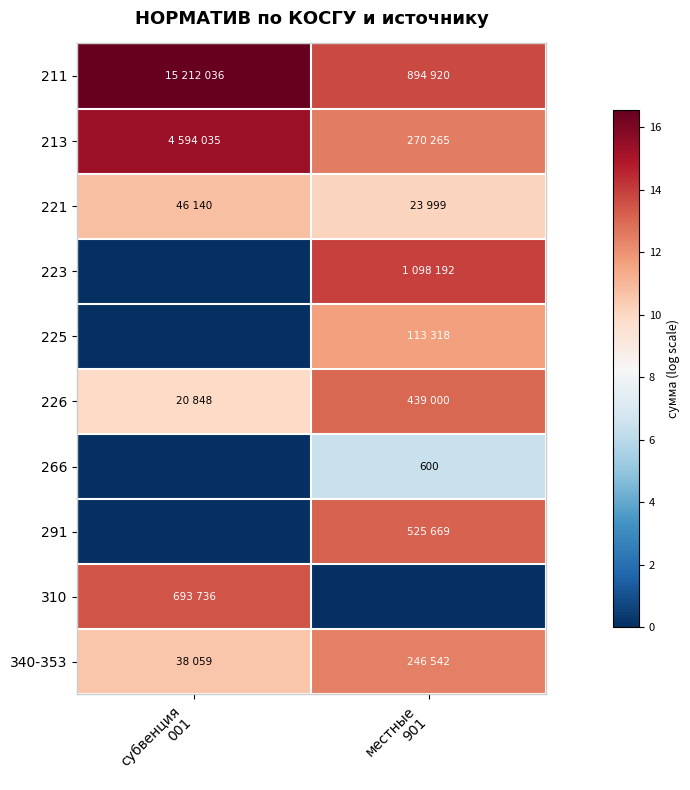

What is the maximum value for 226?

13.0